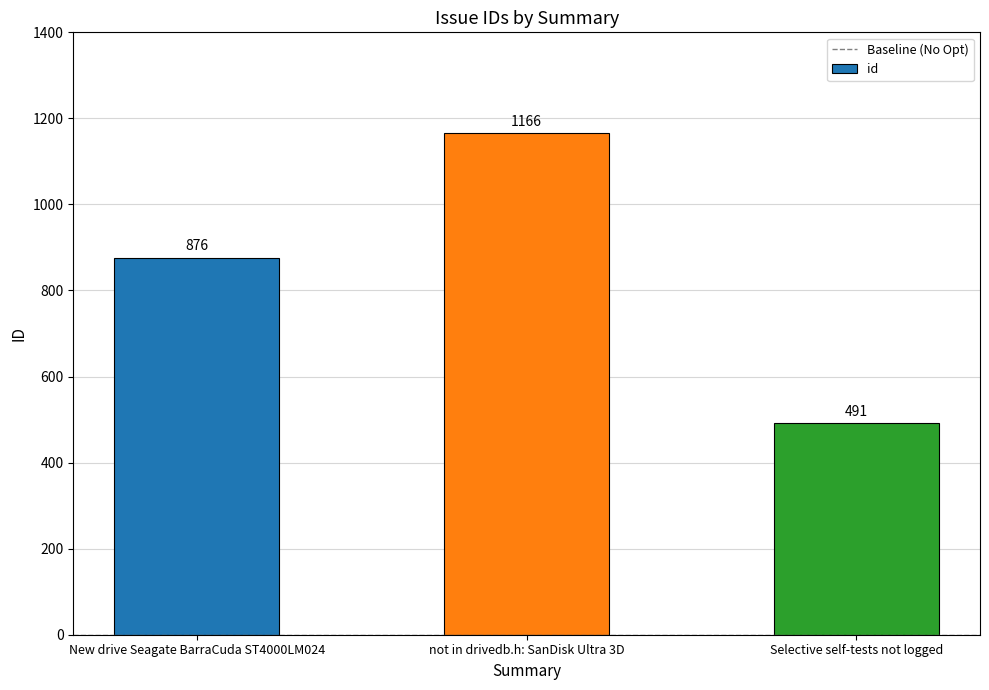

The value at Selective self-tests not logged is 491. True or false?

True